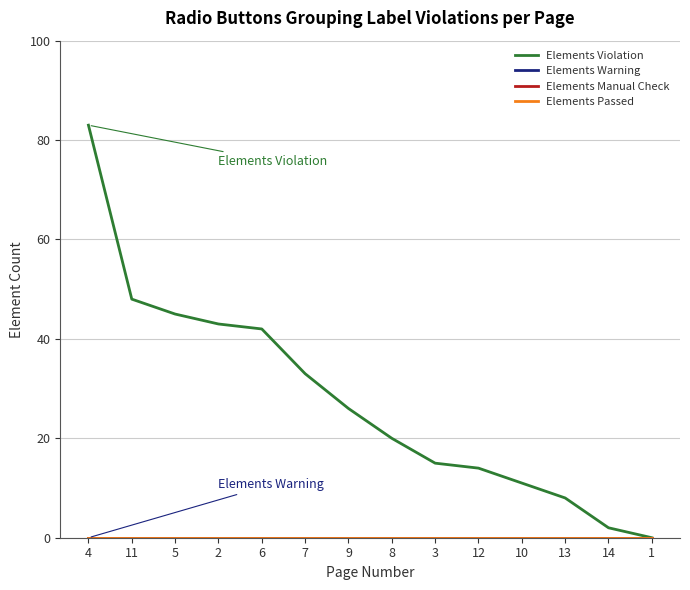

What is the total value across all series at 10?

11